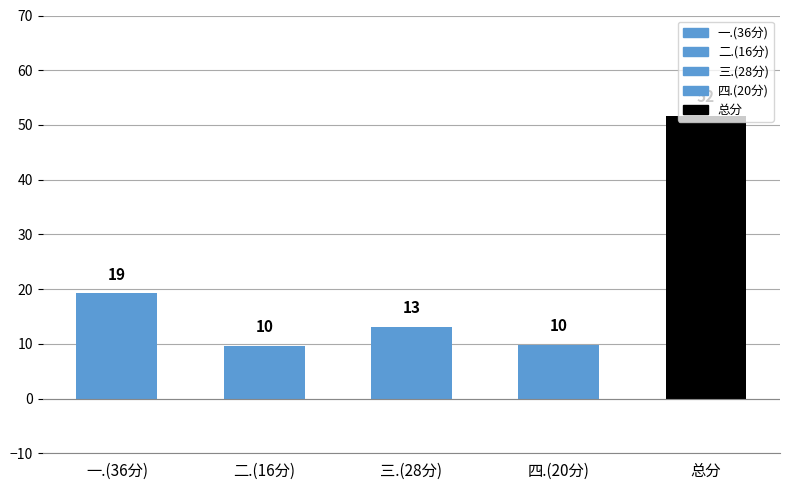

Does the chart contain stacked bars?

No